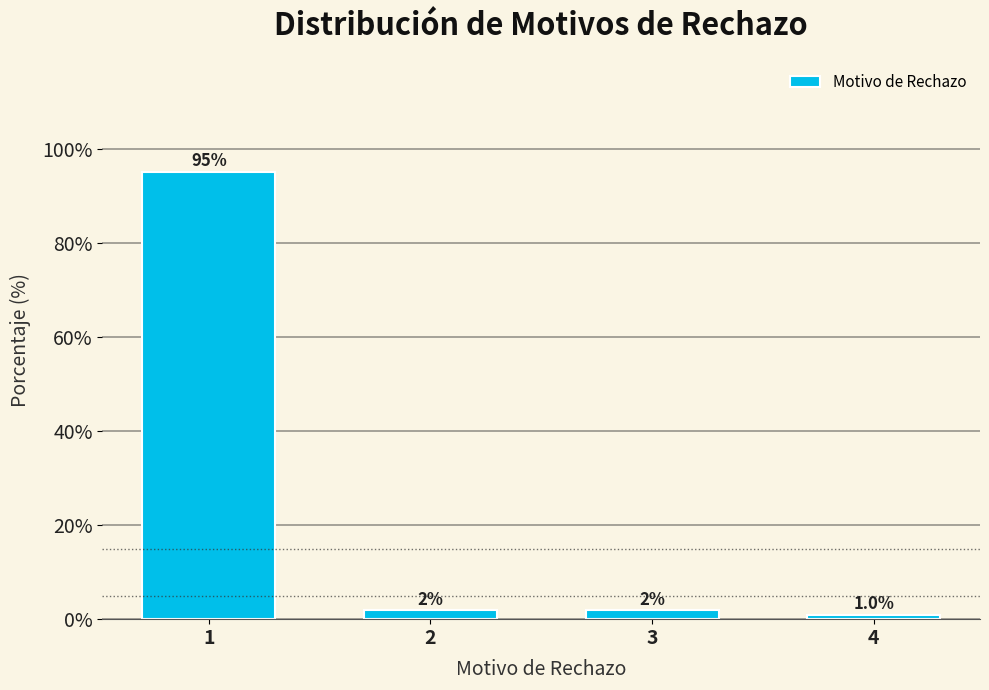

At which category does the chart reach its minimum across all series?

4